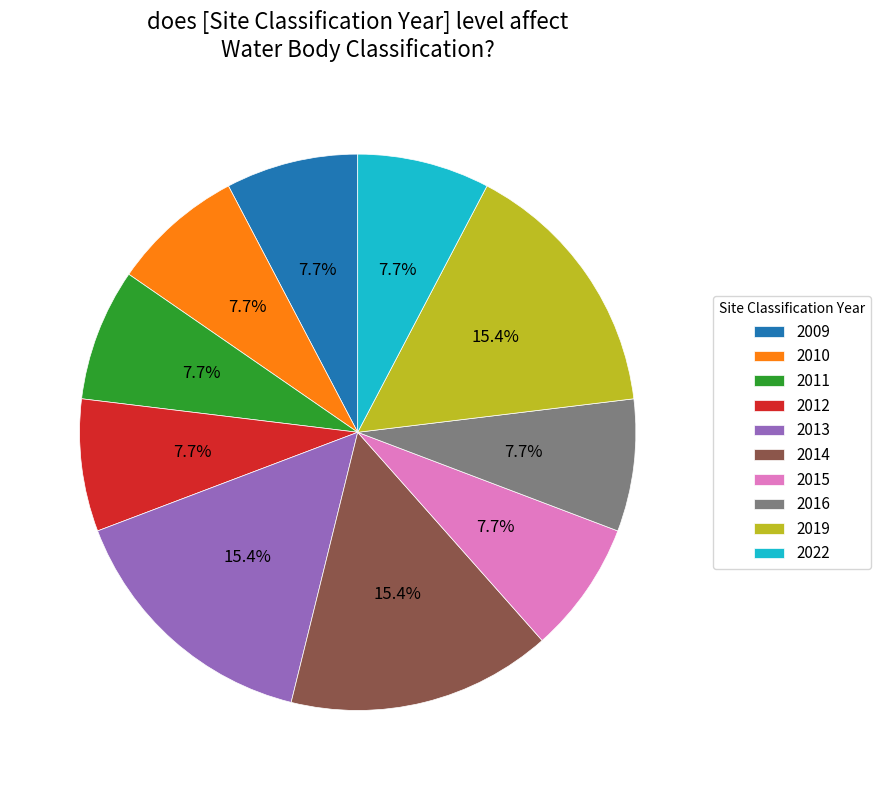

What is the ratio of the value at 2012 to the value at 2013?

0.5